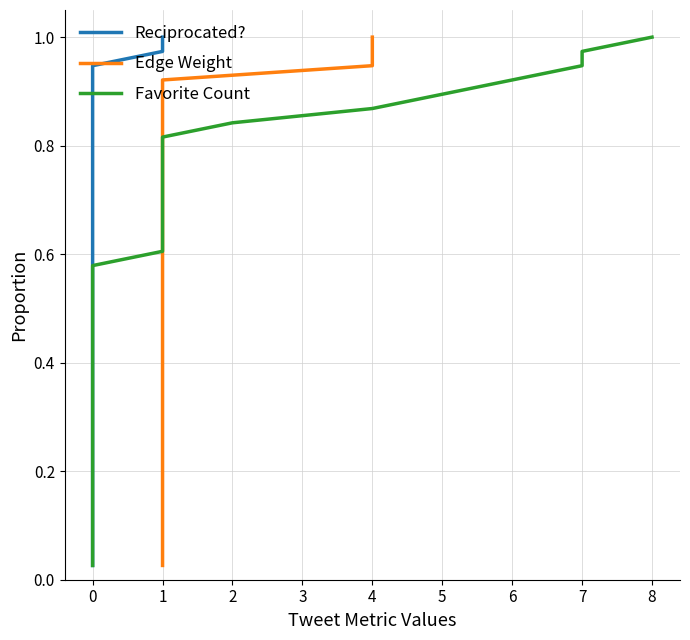

Is it true that Edge Weight equals 0.9 at 1?

False